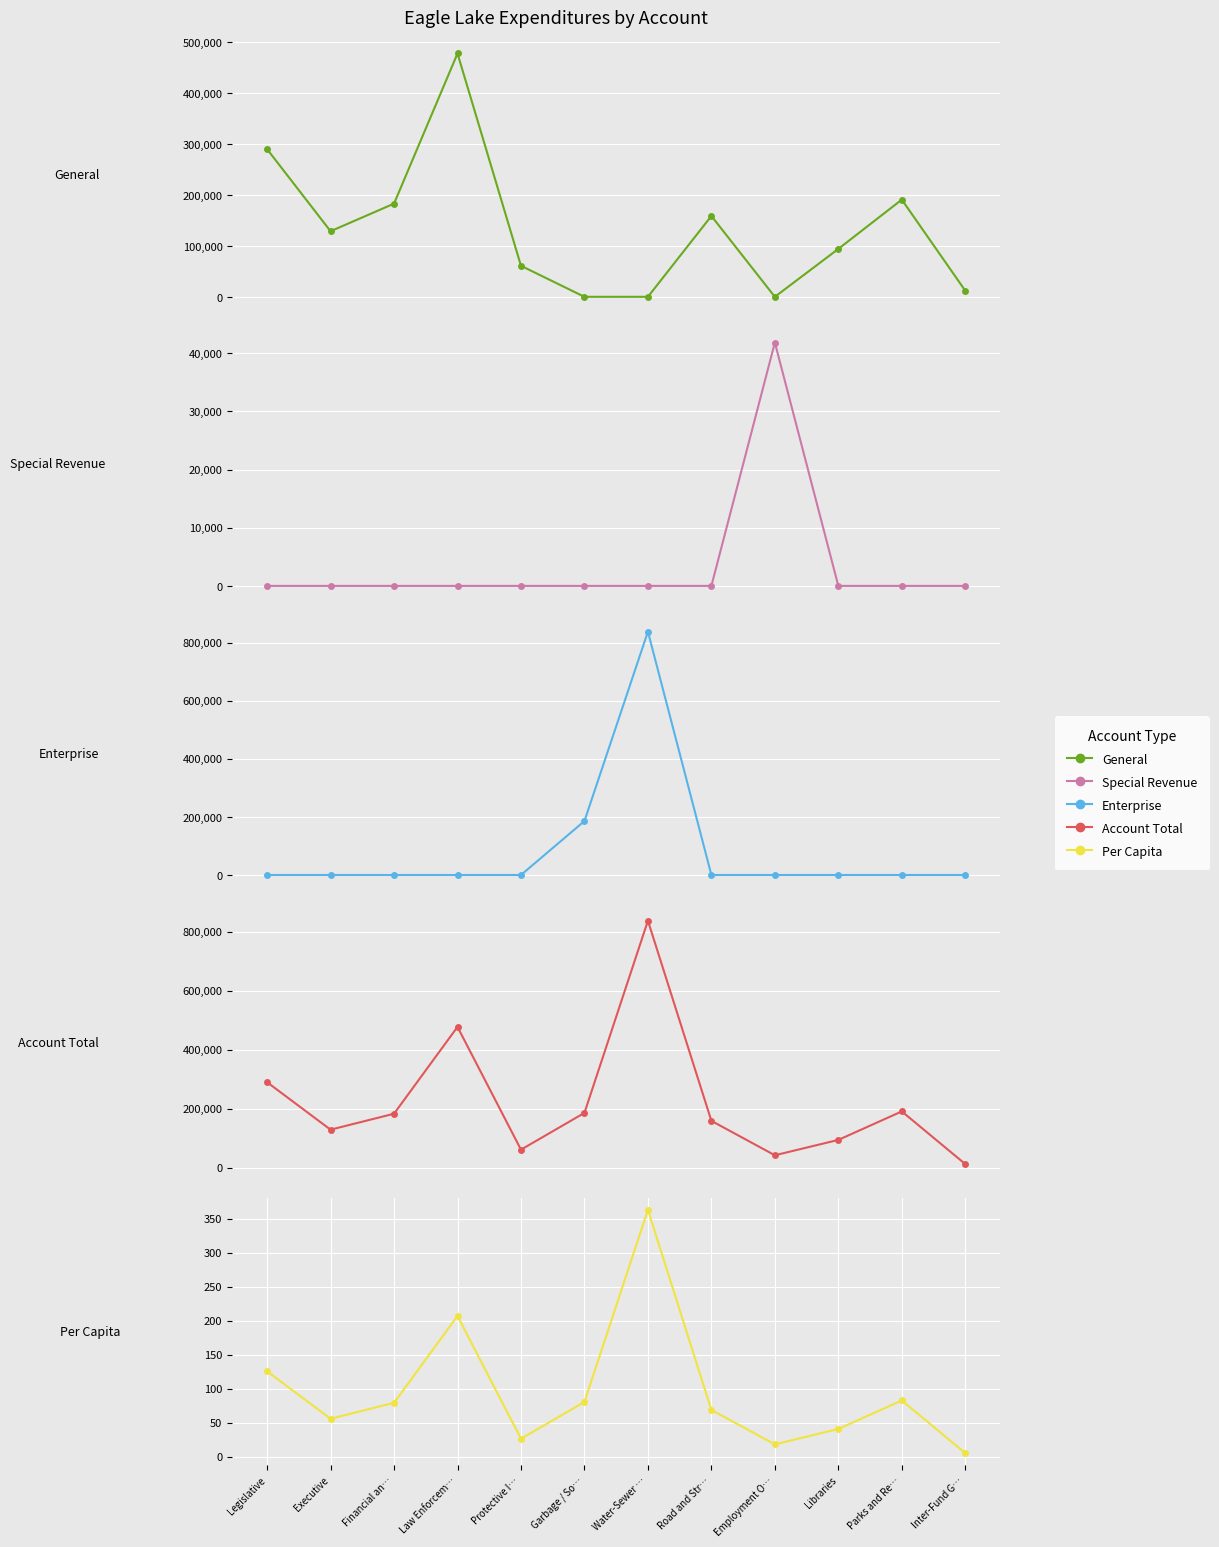

Rank the series by their maximum value, from lowest to highest.

Per Capita, Special Revenue, General, Enterprise, Account Total